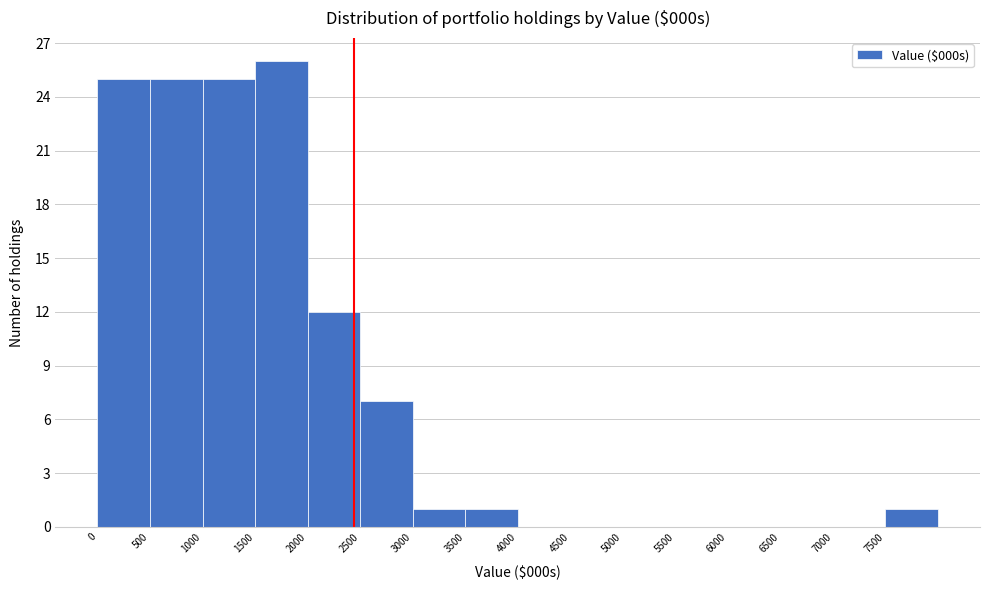

What is the height of the bar covering 3000 to 3500 on the x-axis? The values are not printed on the chart, so give them approximately, as read against the axis.

1